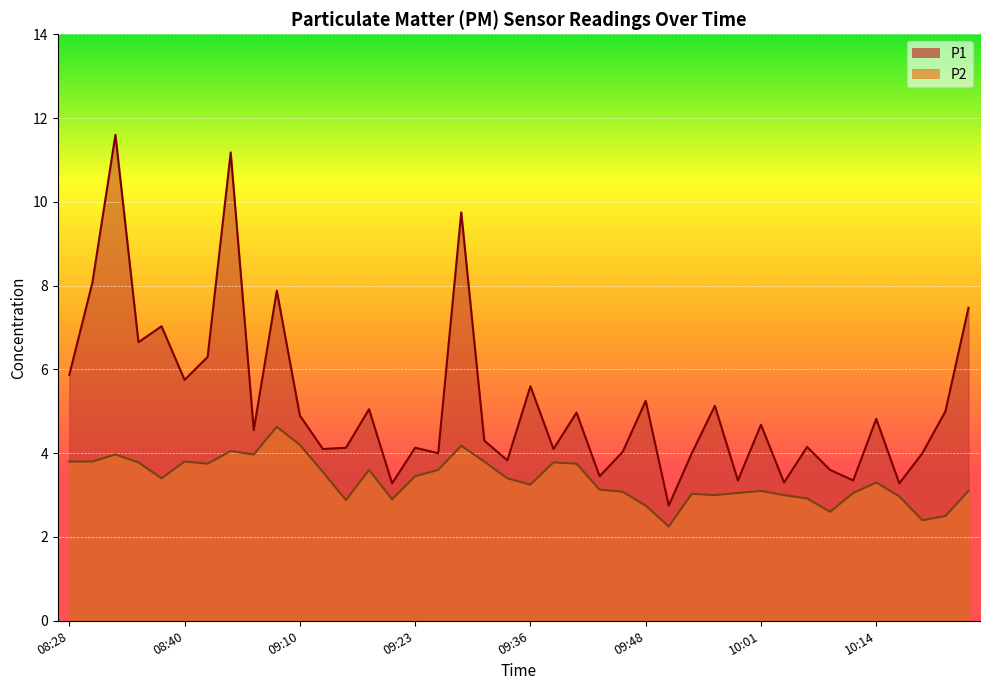

What is the label of the 22nd point from the right?

09:31